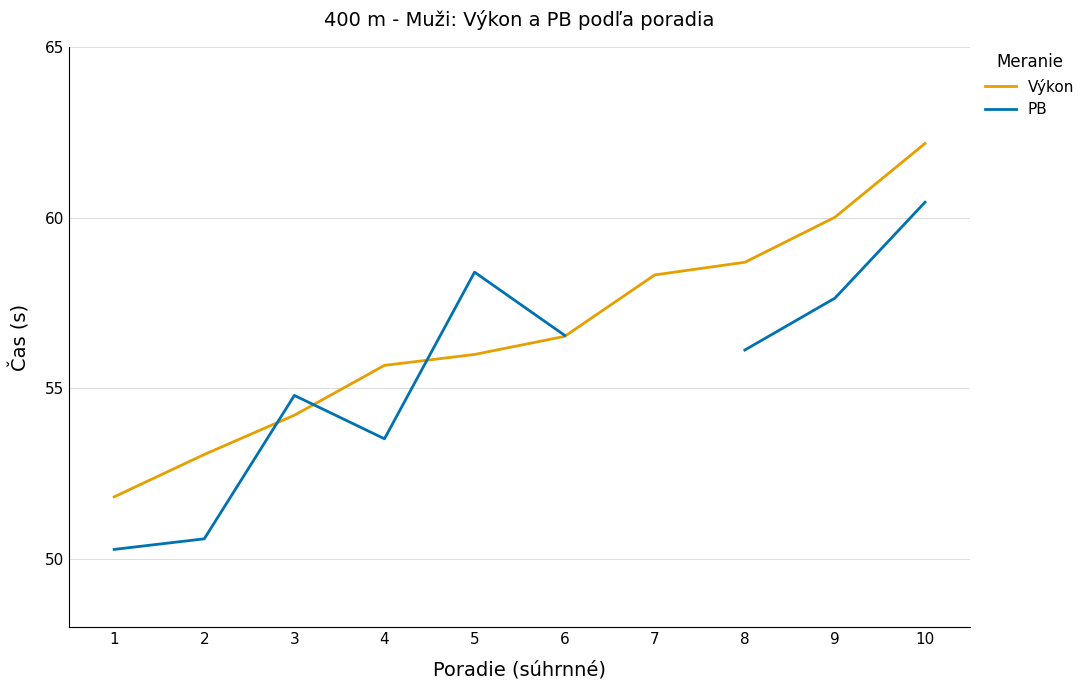

What is the difference between the Výkon values at 10 and 1?

10.4